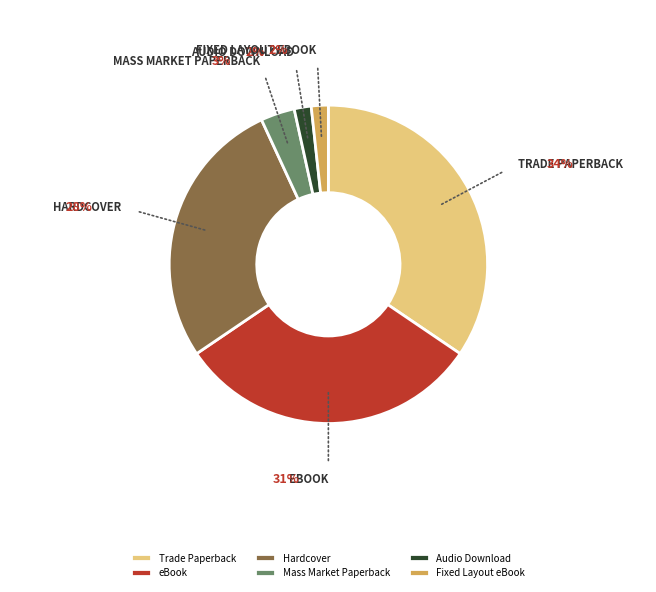

Is it true that Hardcover is 17% of the pie?

False